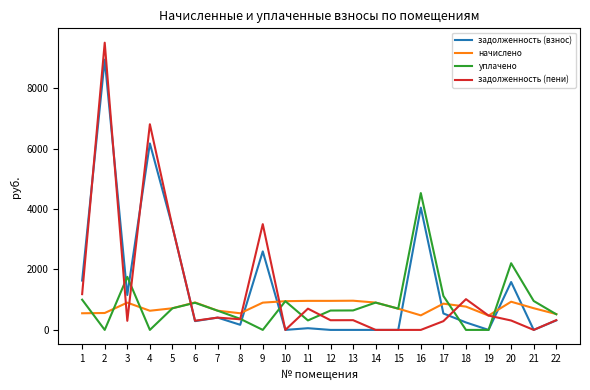

What is the spread (max minus min) of values at 5?

2694.9